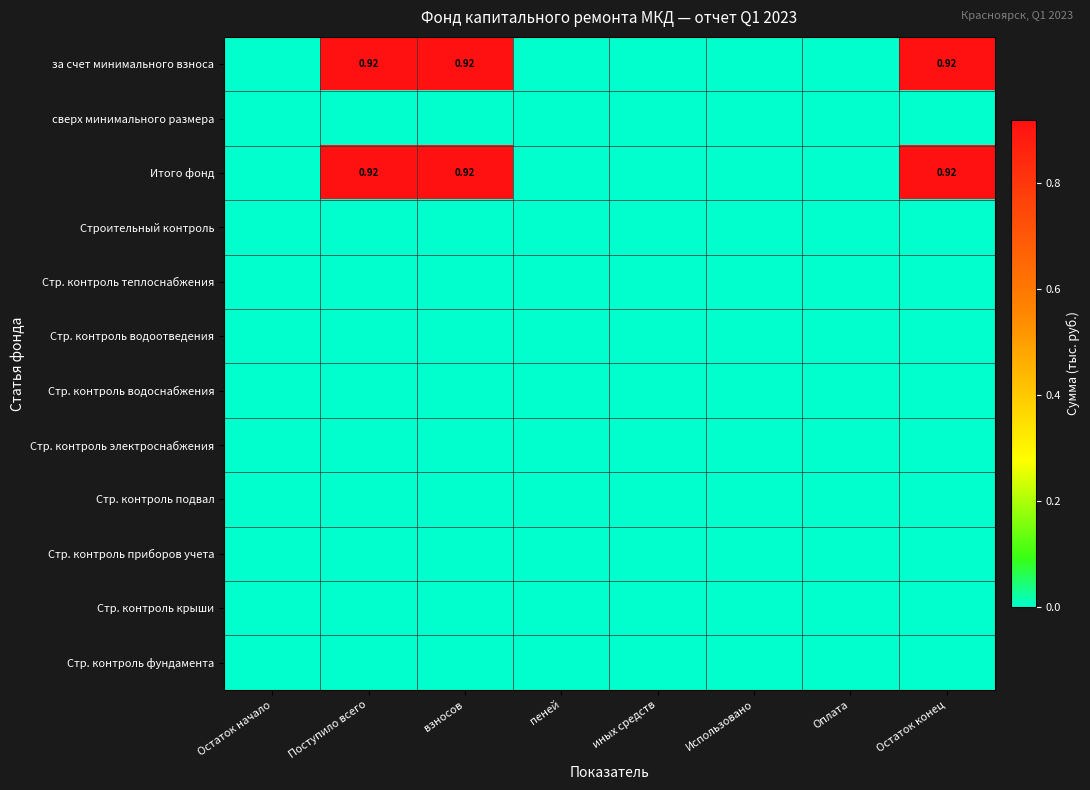

True or false: Итого фонд has a value of 0.0 at Остаток начало.

True